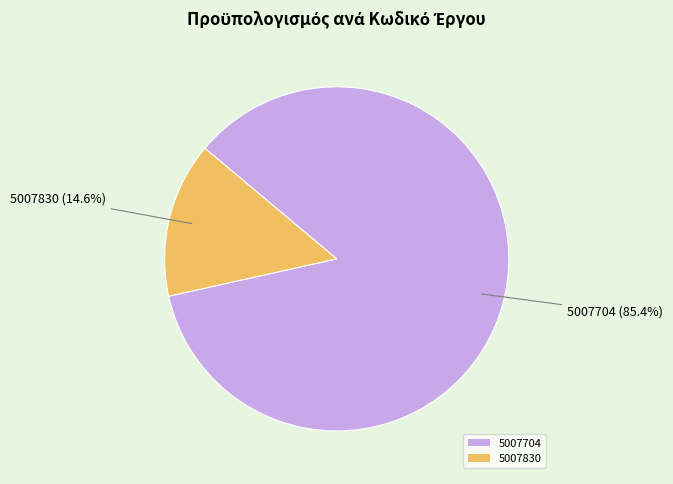

What is the total percentage of 5007704 and 5007830?

100.0%